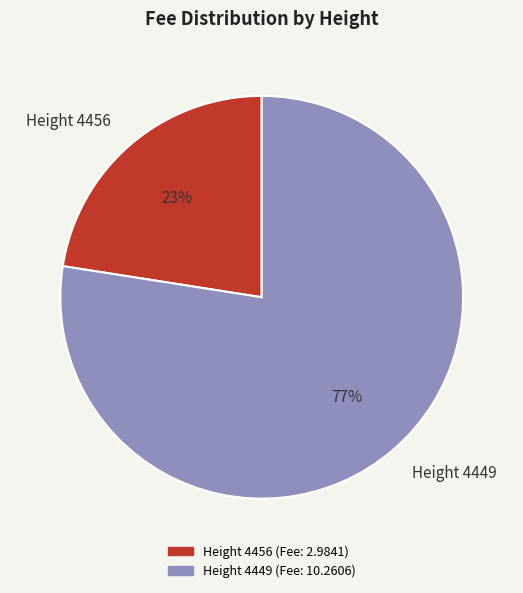

Is it true that Height 4456 is 23% of the pie?

True